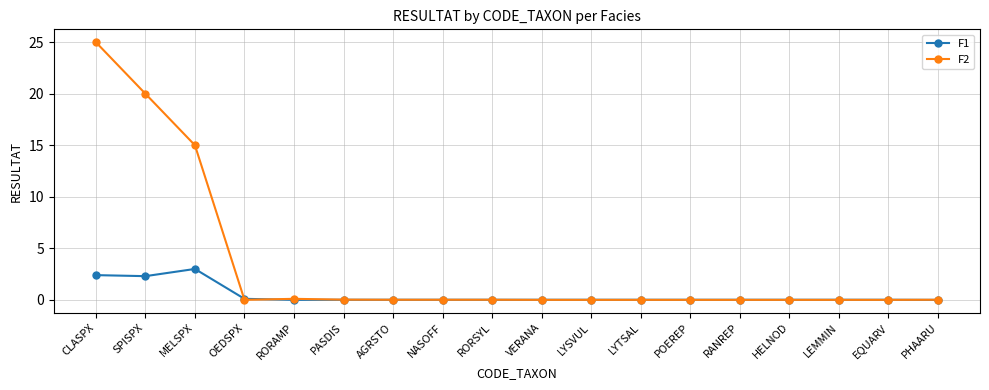

Which series has the widest spread of values?

F2